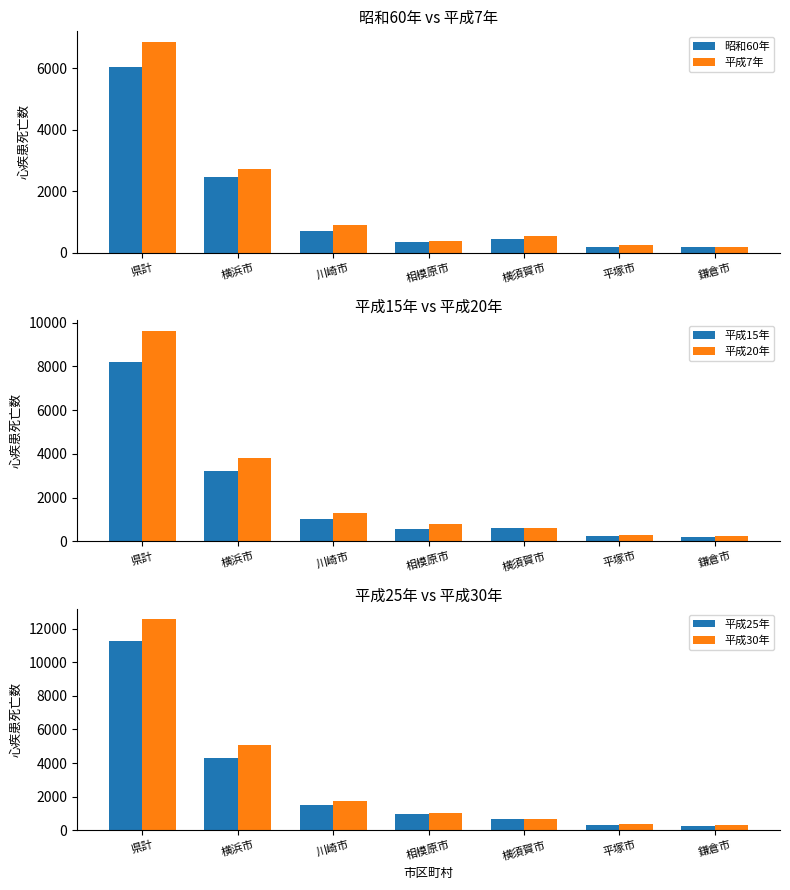

How many values in the 平成7年 series are below 537?

3